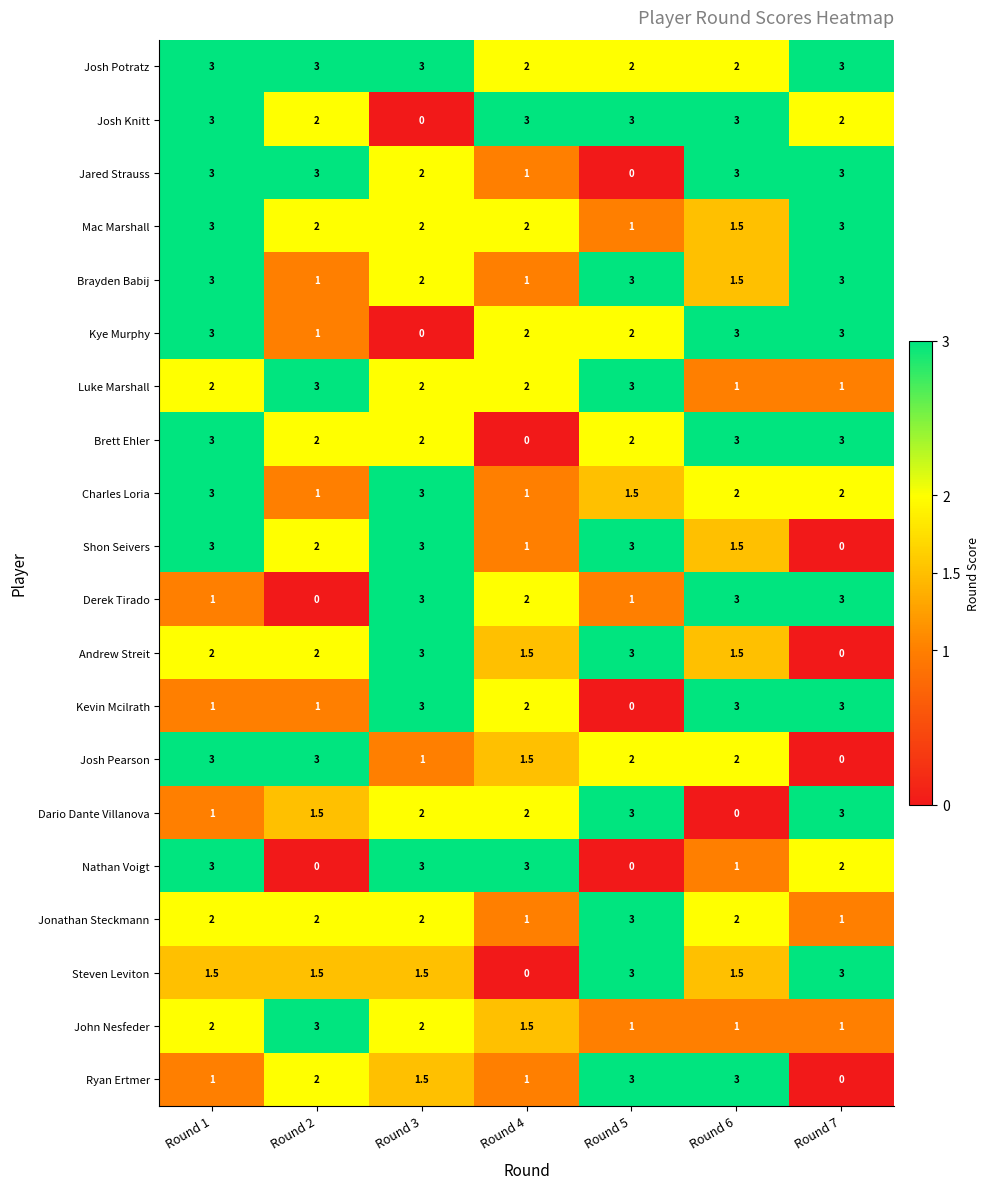

At how many categories does at least one series exceed 2?

7